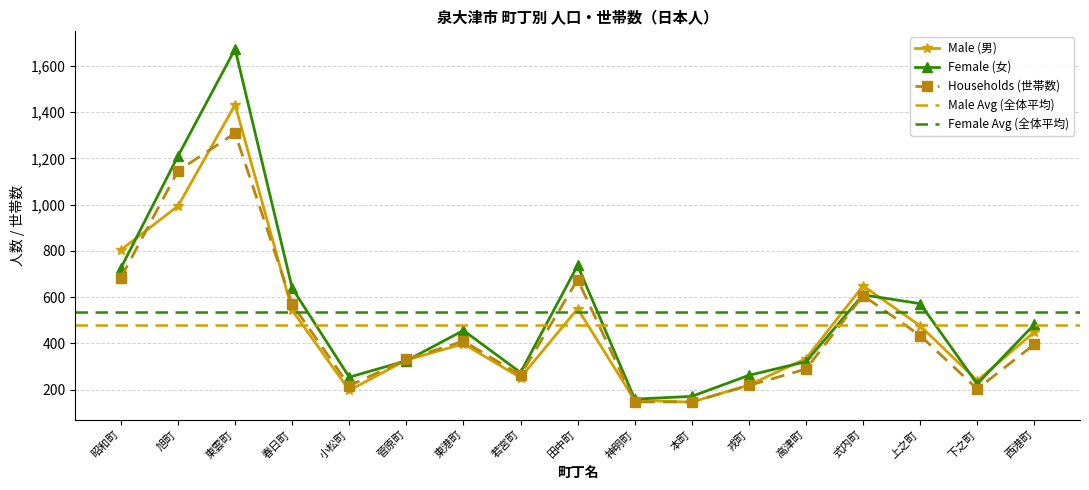

Rank the series by their maximum value, from highest to lowest.

Female (女), Male (男), Households (世帯数)